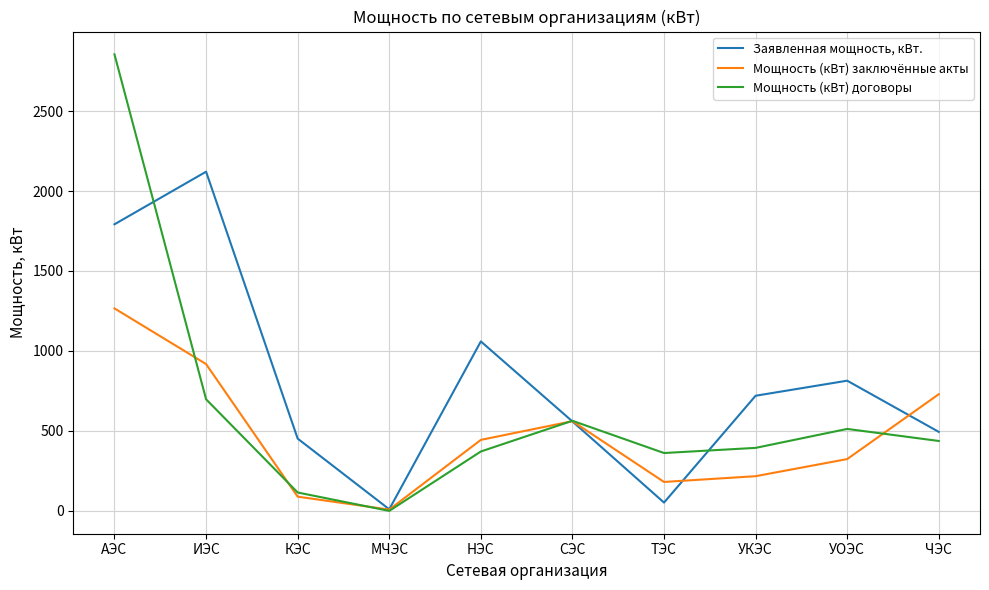

Where is Мощность (кВт) договоры nearest to the value 1427?

ИЭС